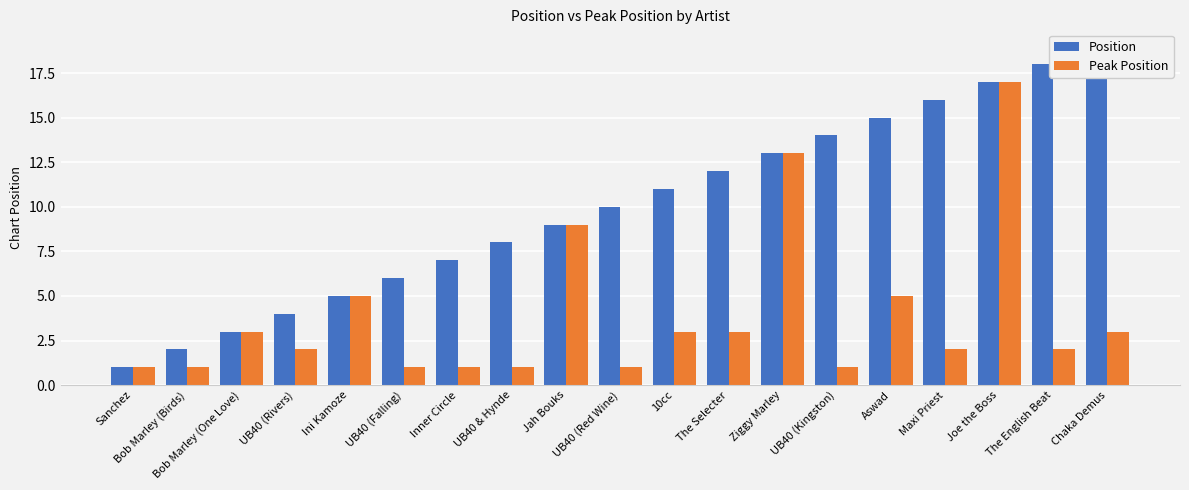

True or false: Position has a value of 9 at Jah Bouks.

True